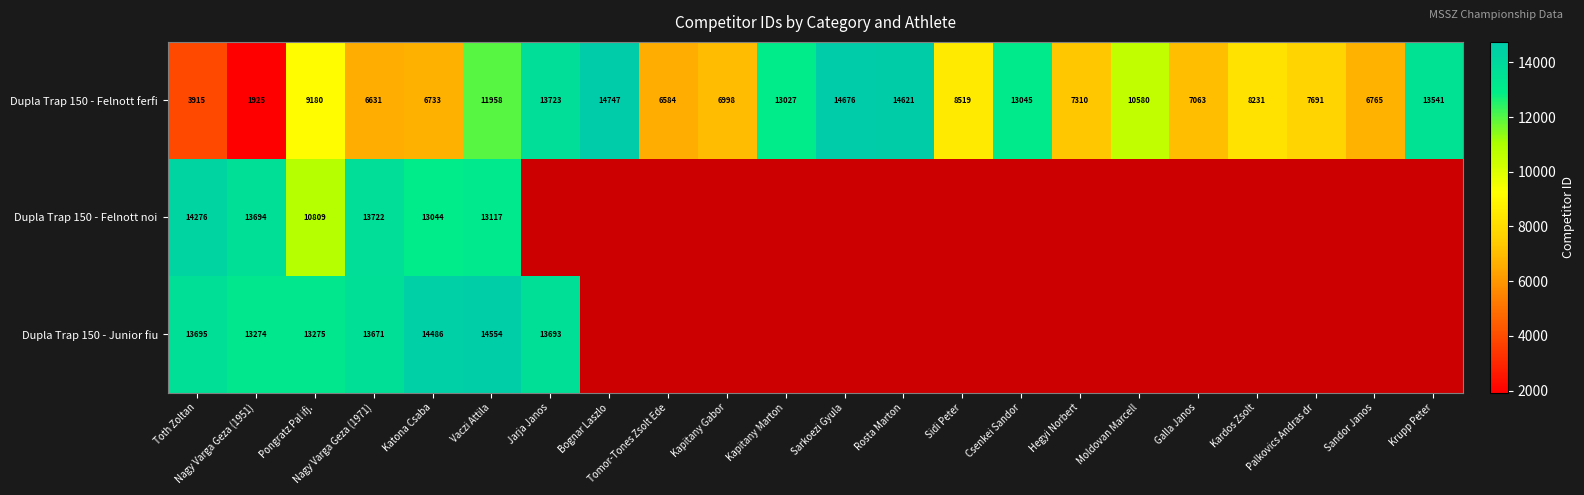

How many values in the Dupla Trap 150 - Felnott ferfi series are below 8519?

11